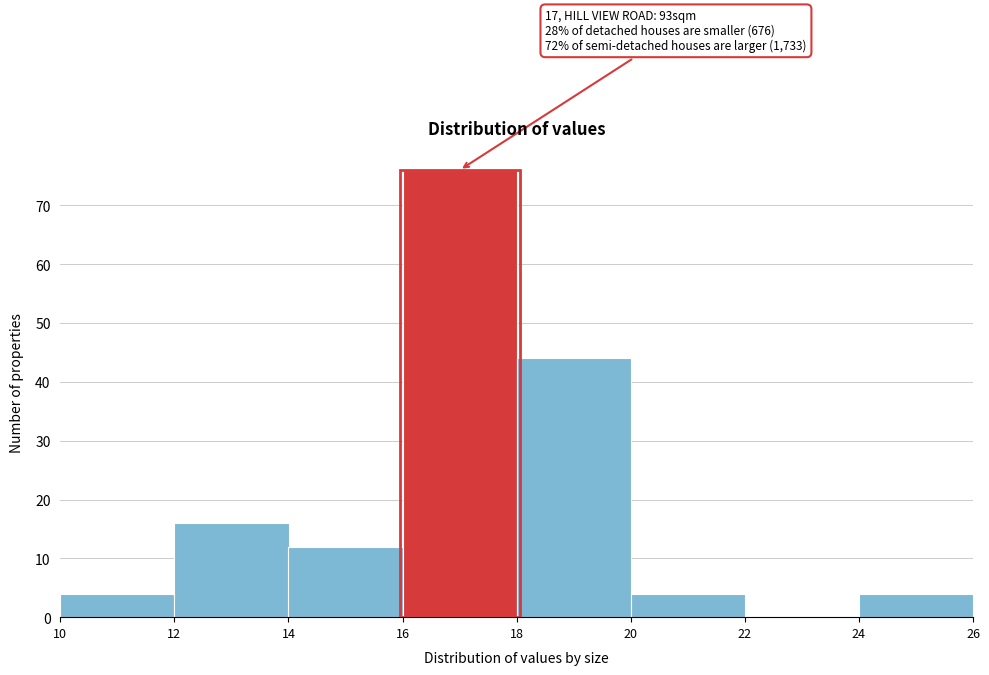

Over which range of the x-axis is the bar tallest?

16 to 18